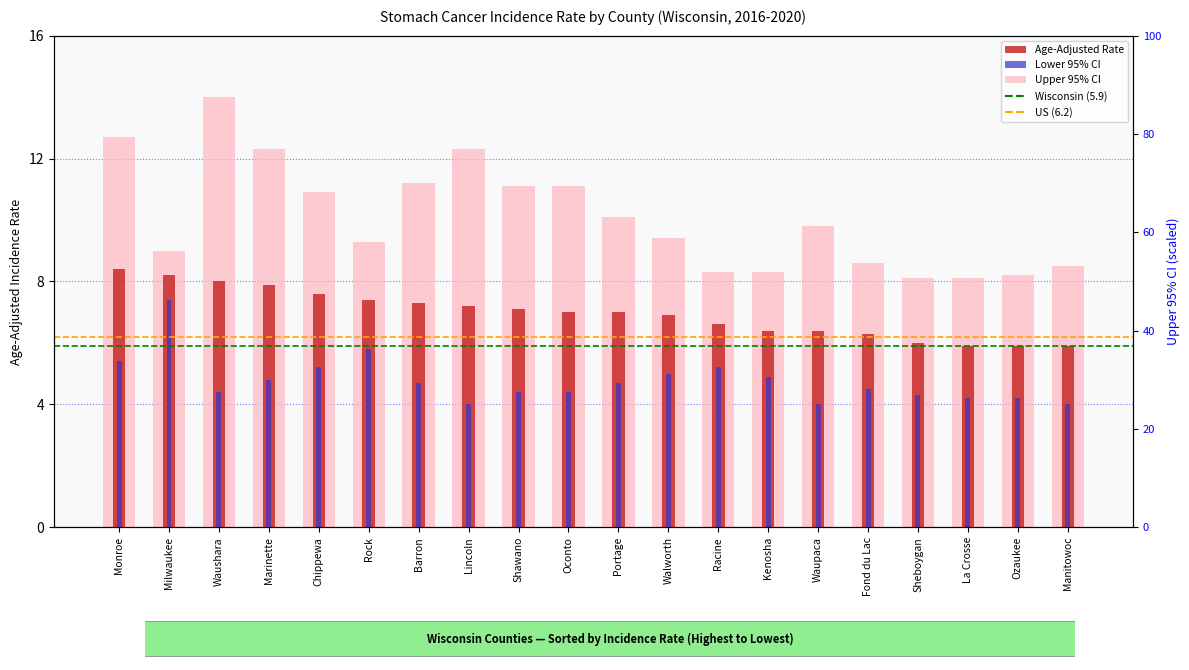

At which category is the sum across all series the highest?

Monroe